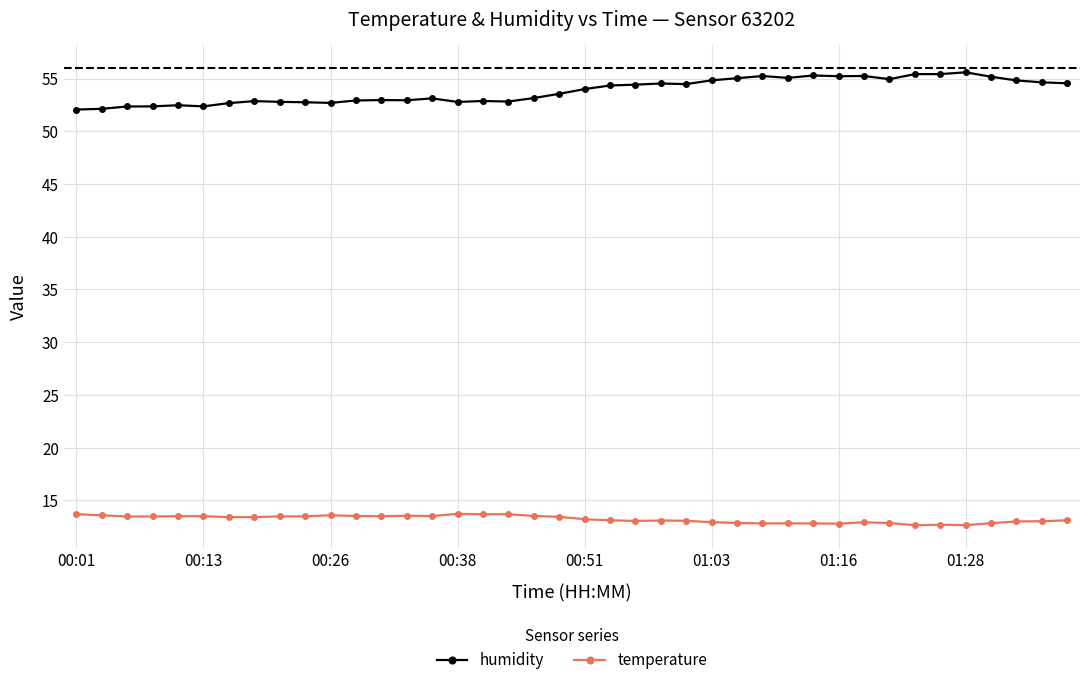

What is the difference between the maximum and minimum values in the temperature series?

1.1